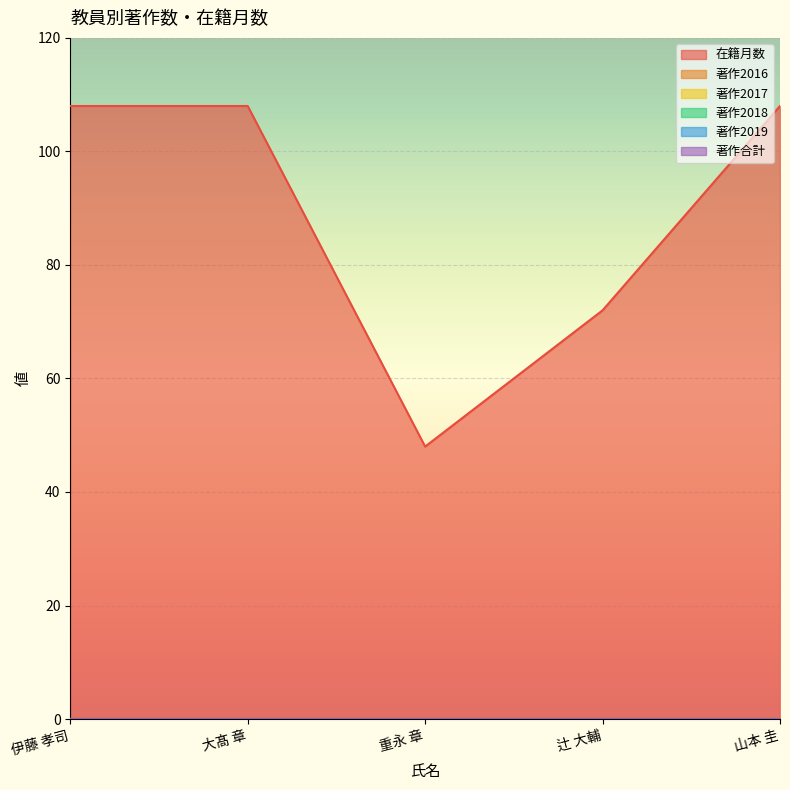

At how many categories does at least one series exceed 83?

3